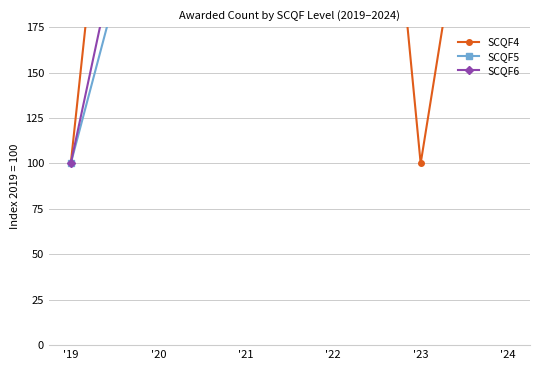

Reading left to right, extract all data points from this chart.

SCQF4: 100.0	550.0	300.0	600.0	100.0	400.0
SCQF5: 100.0	281.8	281.8	309.1	209.1	209.1
SCQF6: 100.0	325.0	362.5	412.5	400.0	362.5